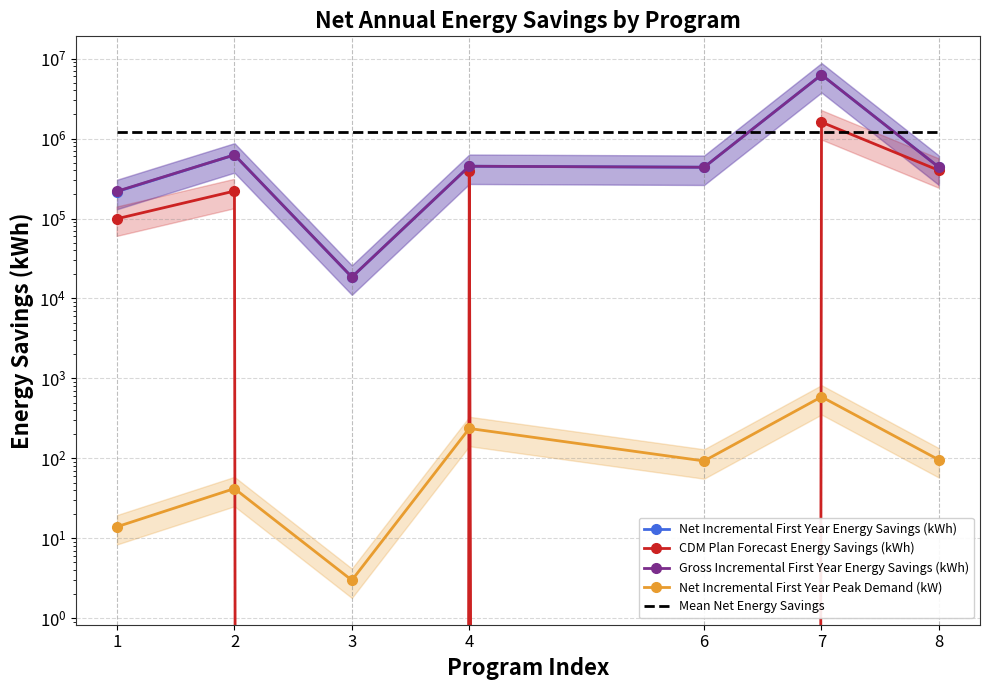

Reading left to right, transcribe all the data shown in this chart.

Net Incremental First Year Energy Savings (kWh): 1=216959.0	2=624317.0	3=18525.0	4=450464.0	6=437557.0	7=6270516.0	8=437173.0
CDM Plan Forecast Energy Savings (kWh): 1=99386.0	2=220390.0	3=0.0	4=397365.0	6=0.0	7=1602932.0	8=399300.0
Gross Incremental First Year Energy Savings (kWh): 1=219006.0	2=624317.0	3=18525.0	4=450464.0	6=437557.0	7=6270516.0	8=437173.0
Net Incremental First Year Peak Demand (kW): 1=14.0	2=42.0	3=3.0	4=237.0	6=93.0	7=589.0	8=96.0
Mean Net Energy Savings: 1=1207930.1	2=1207930.1	3=1207930.1	4=1207930.1	6=1207930.1	7=1207930.1	8=1207930.1